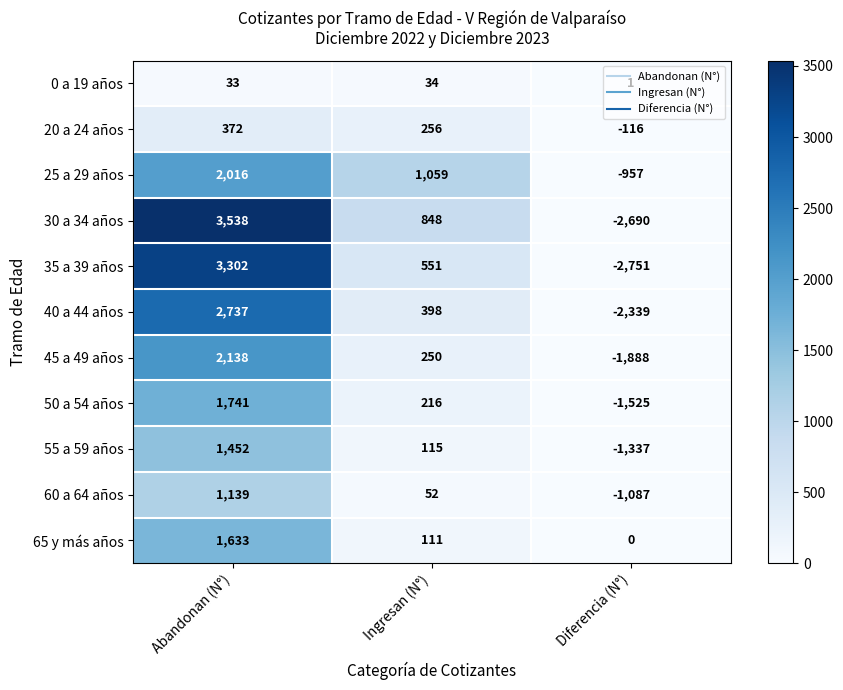

Count the number of data series in this chart.

11